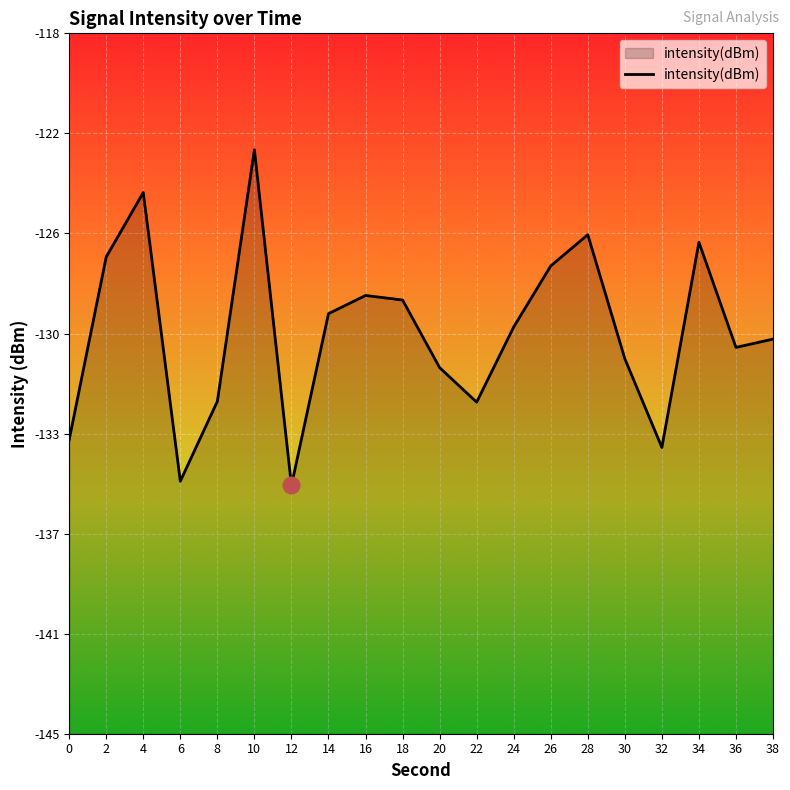

What is the value of the 1st point from the left?

-133.7